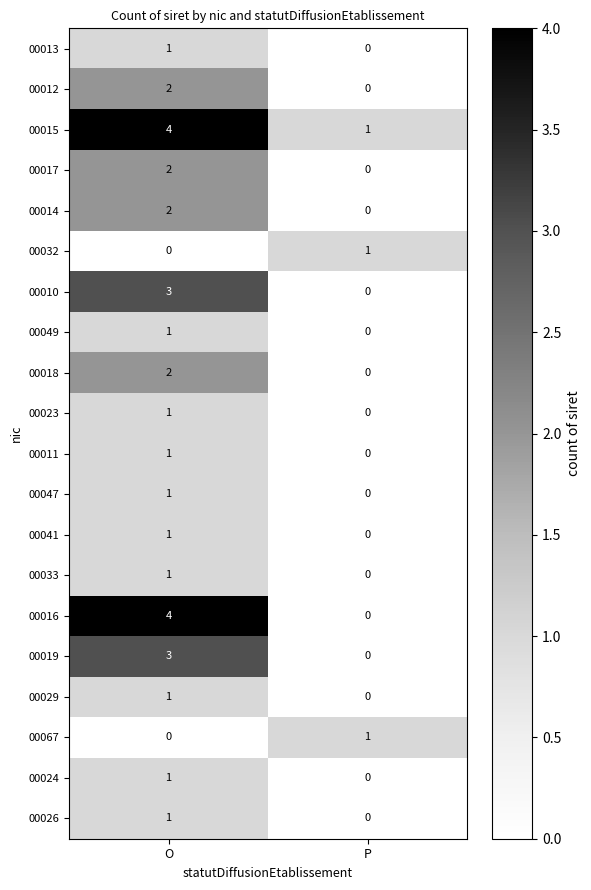

Which series changed the most between O and P?

00016